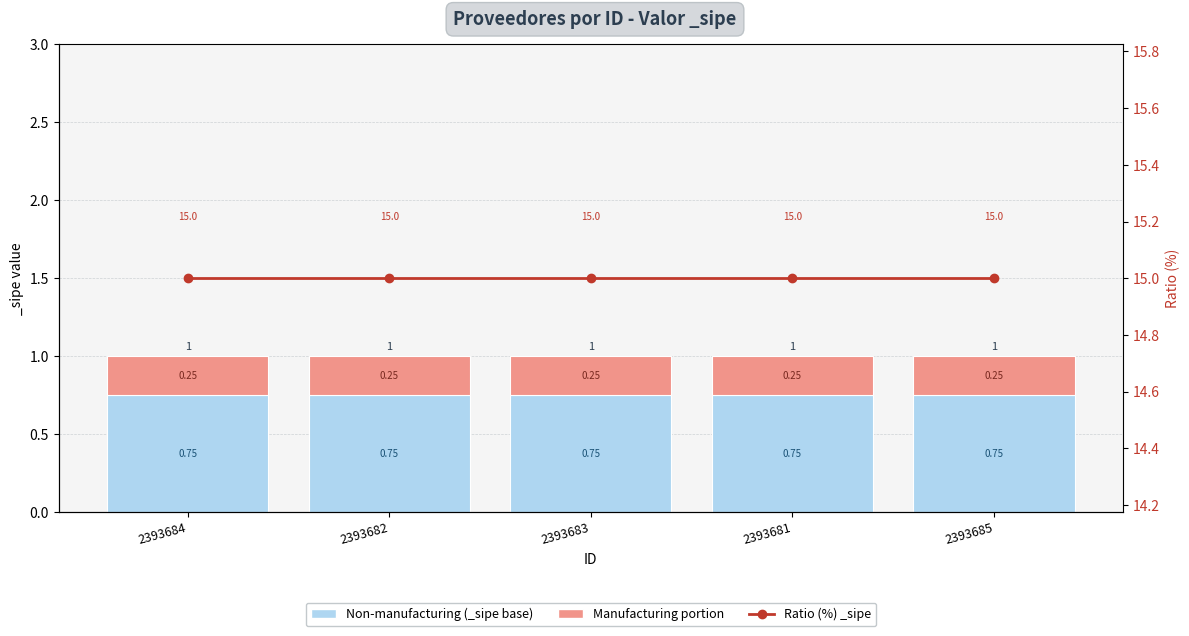

What is the label of the 1st bar from the left?

2393684